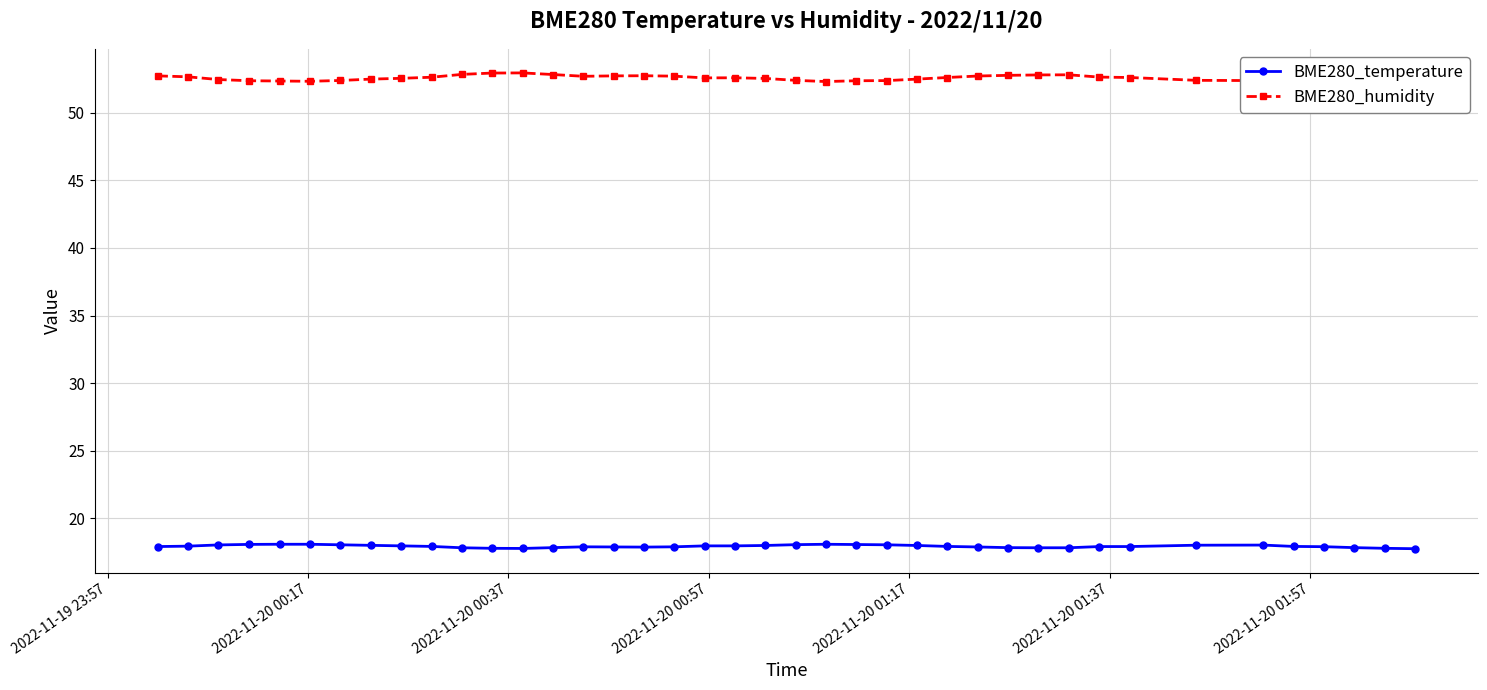

Which series has the widest spread of values?

BME280_humidity